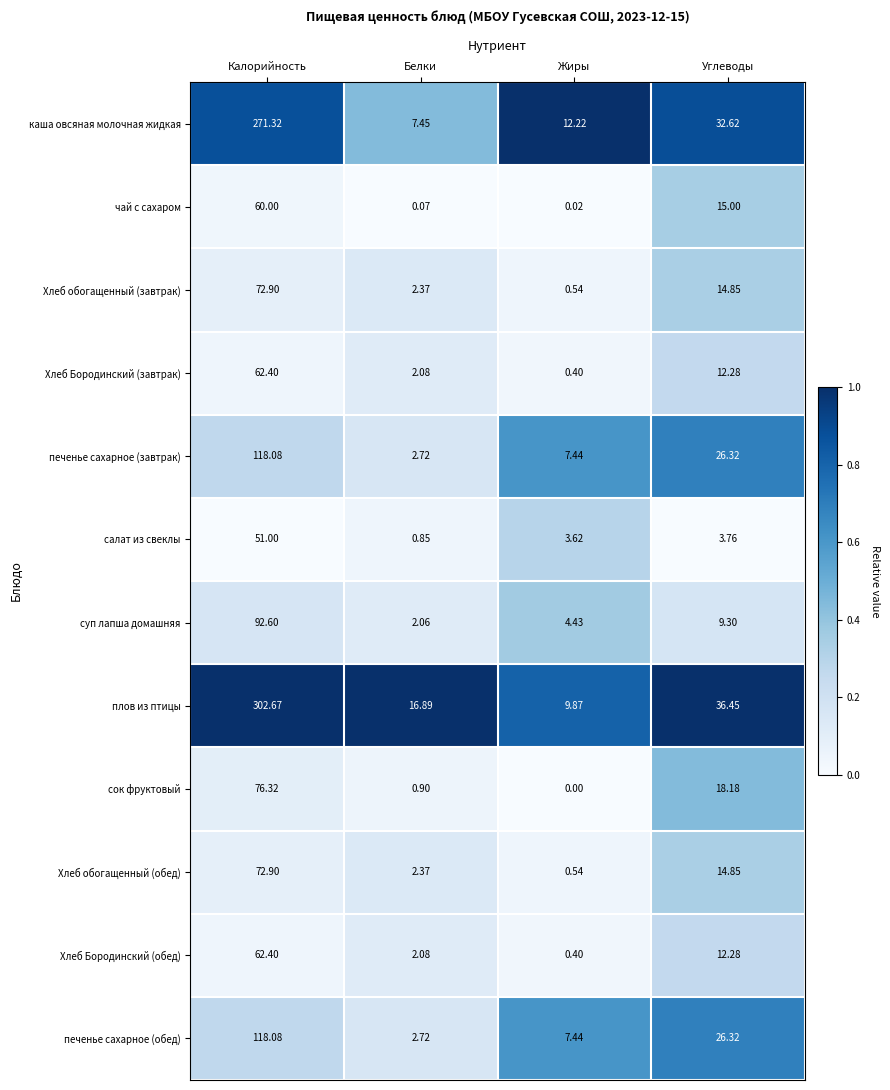

Which series has the largest range (max minus min)?

плов из птицы